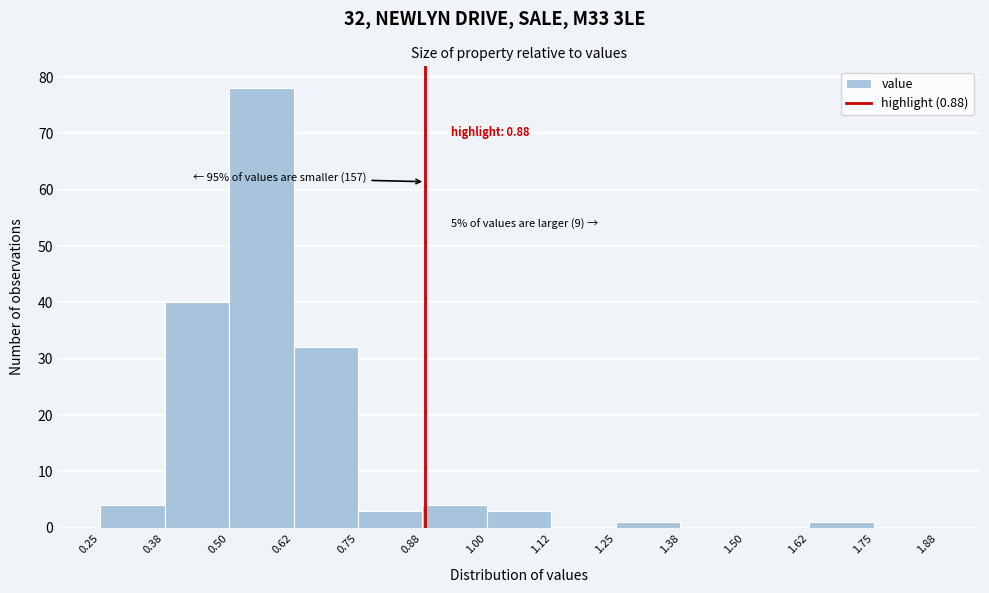

Which range on the x-axis has the tallest bar?

0.50 to 0.62